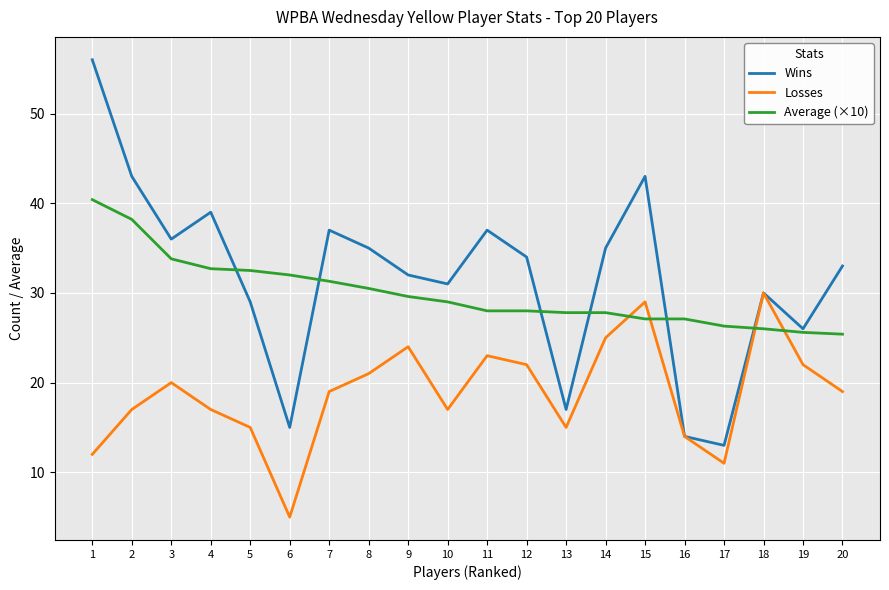

Between which two adjacent categories do Average (×10) and Losses first intersect?

14 and 15